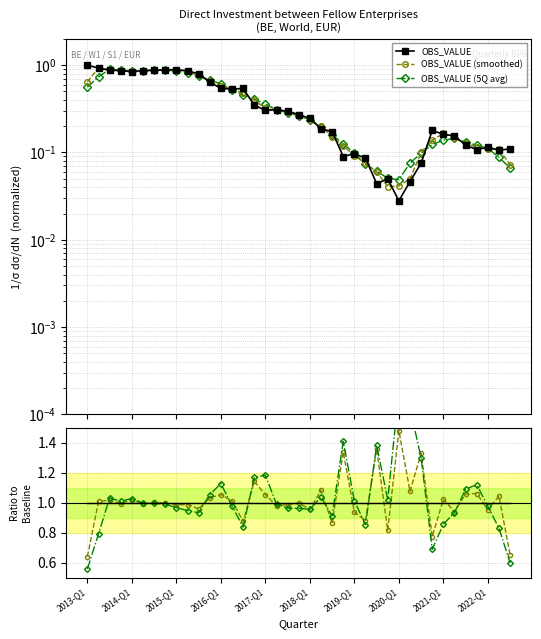

What position from the left is 22?

23